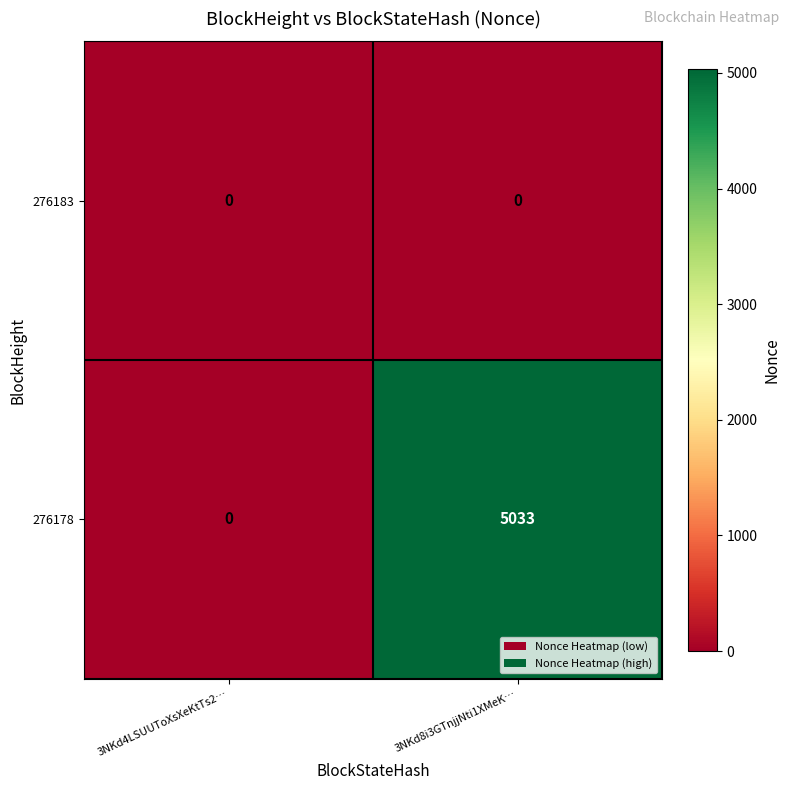

Which label corresponds to the largest value in the chart?

3NKd8i3GTnjjNti1XMeK…